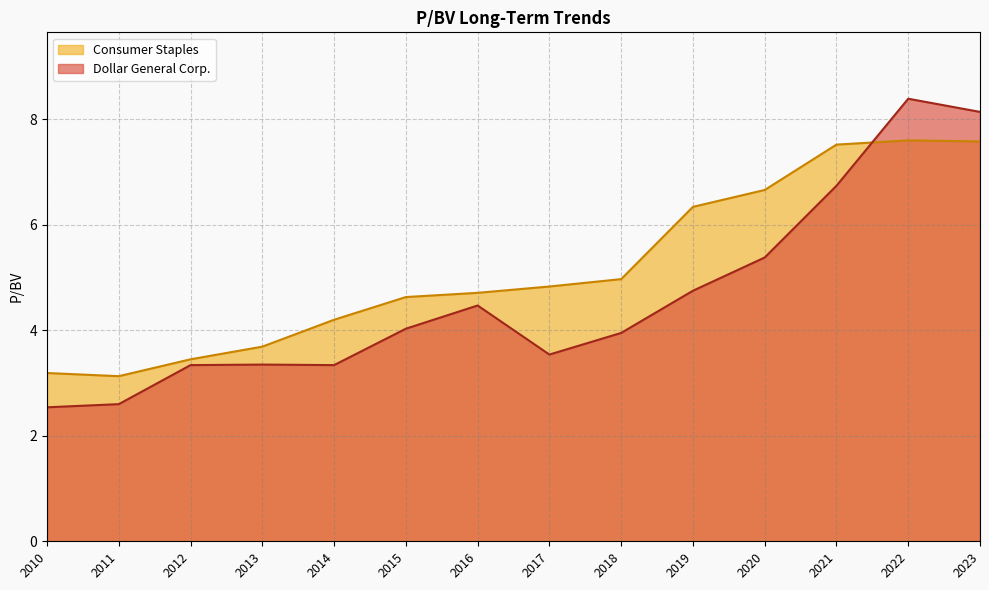

In Consumer Staples, how many points are higher than both neighbors (excluding endpoints)?

1